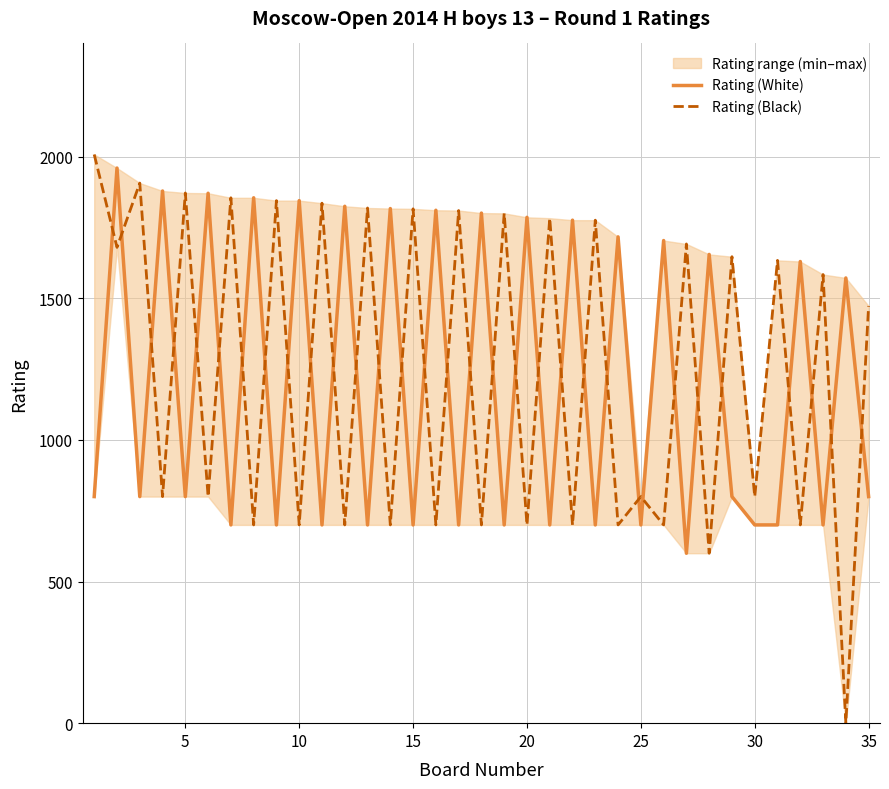

Which series ends up on top after the final intersection of Rating (White) and Rating (Black)?

Rating (Black)